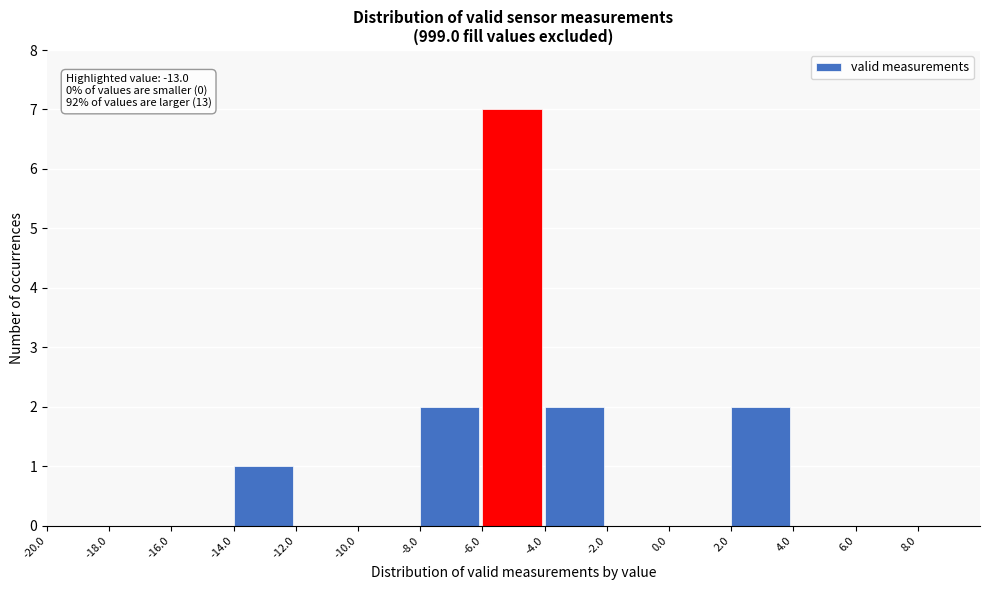

Which range on the x-axis has the tallest bar?

-6 to -4